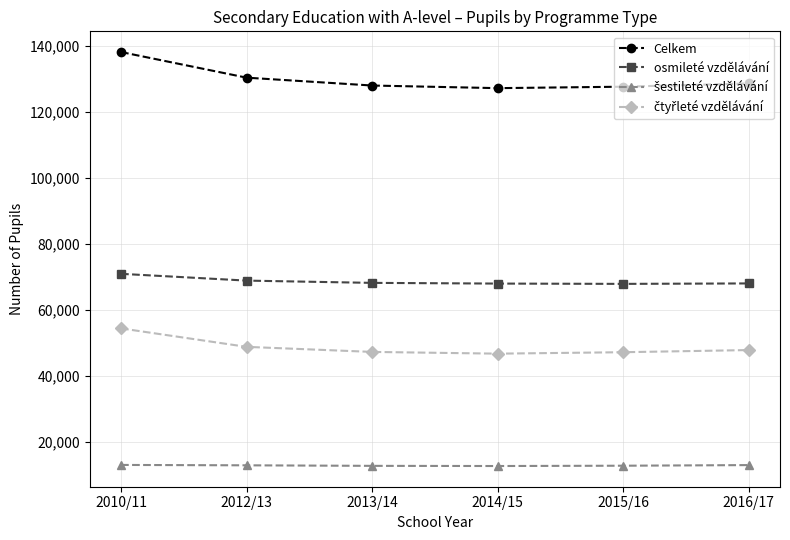

The value of osmileté vzdělávání at 2014/15 is 67931. True or false?

True